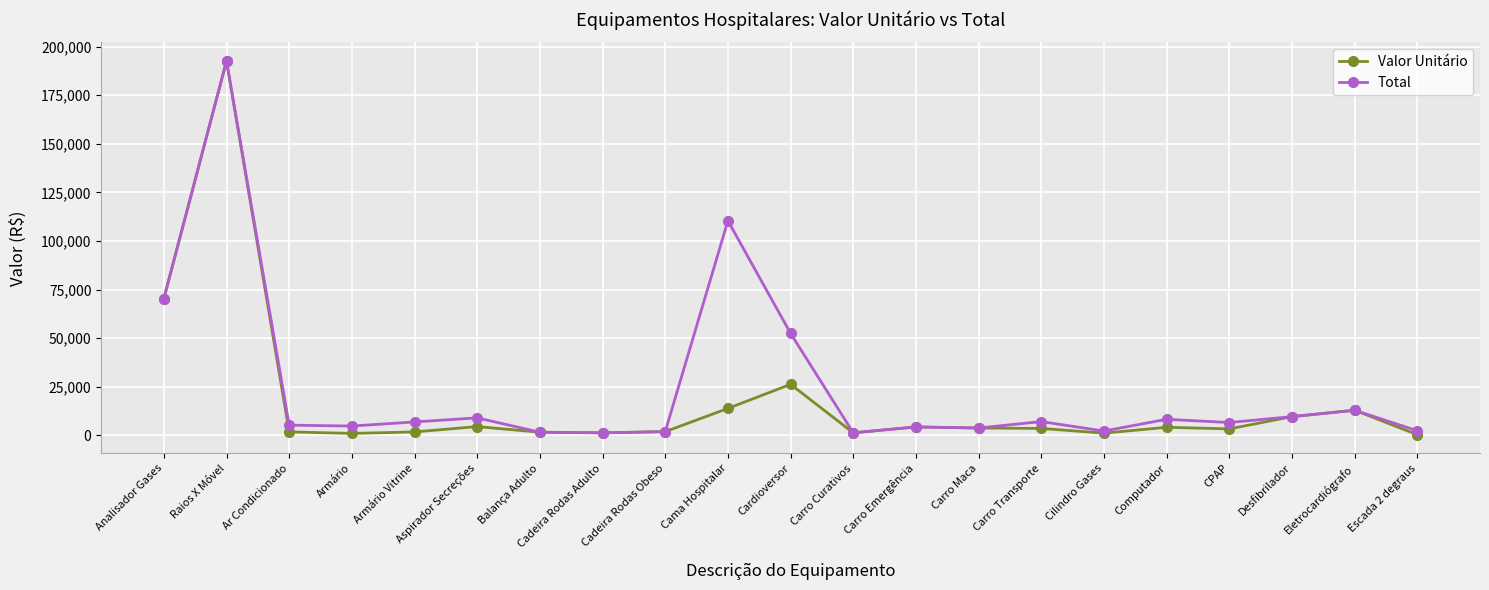

What is the difference between the Total values at Raios X Móvel and Analisador Gases?

122245